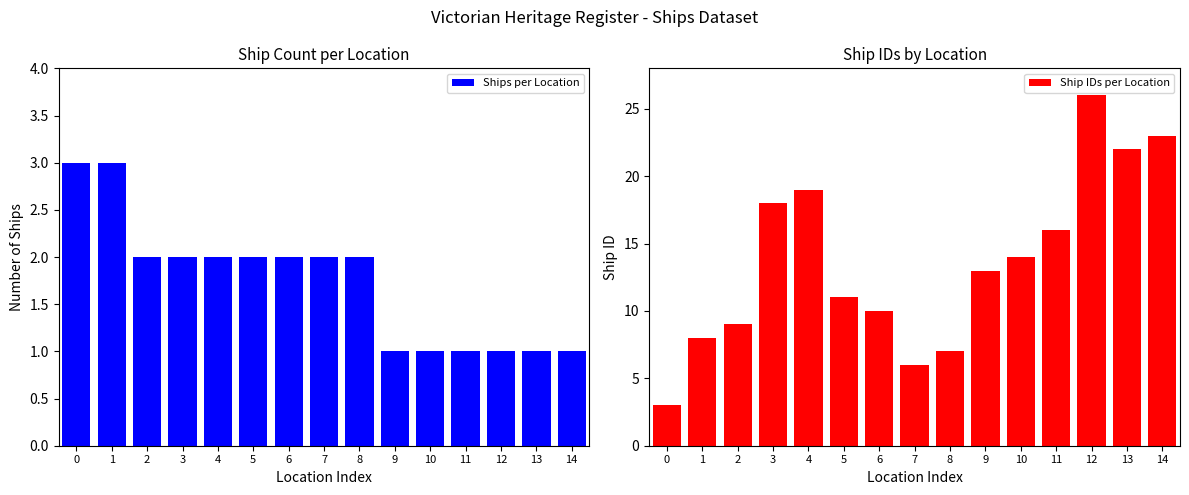

Reading left to right, transcribe all the data shown in this chart.

Ships per Location: 0=3	1=3	2=2	3=2	4=2	5=2	6=2	7=2	8=2	9=1	10=1	11=1	12=1	13=1	14=1
Ship IDs per Location: 0=3	1=8	2=9	3=18	4=19	5=11	6=10	7=6	8=7	9=13	10=14	11=16	12=26	13=22	14=23